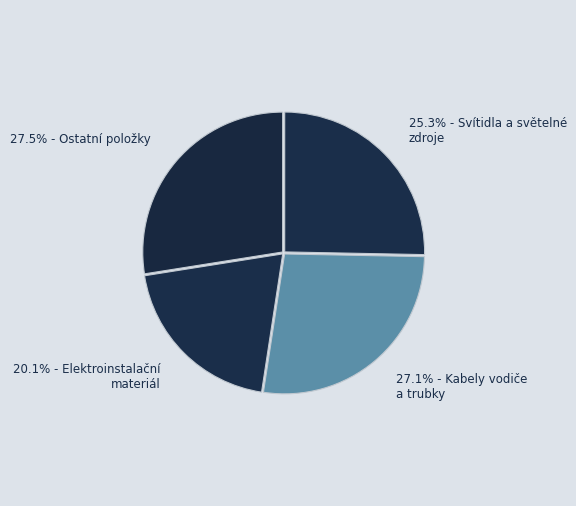

Does any single category account for the majority?

No